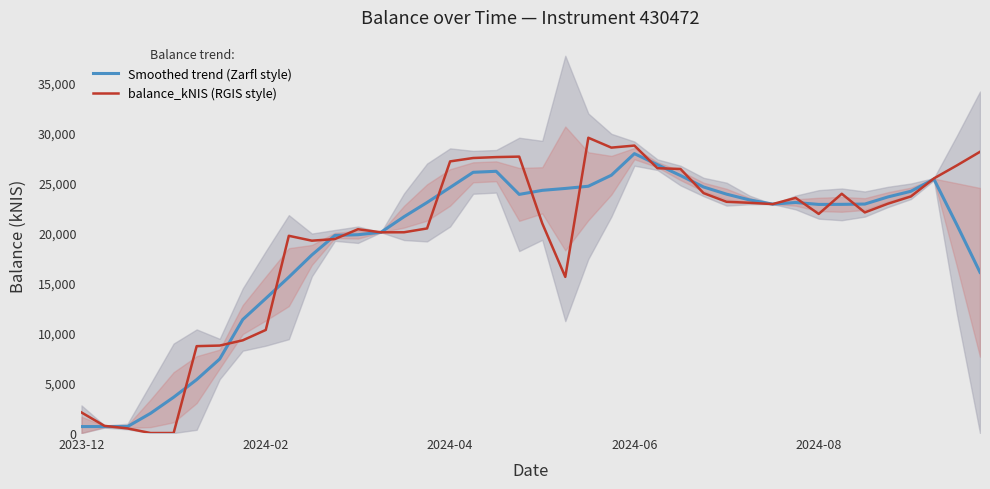

What is the approximate value of Smoothed trend (Zarfl style) at 26?

25733.6